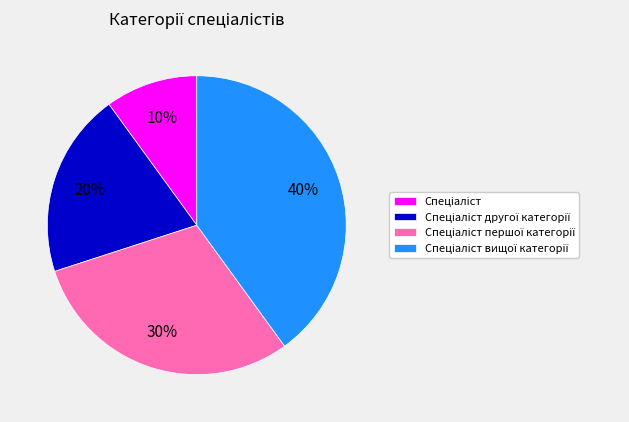

How many slices are in this pie chart?

4